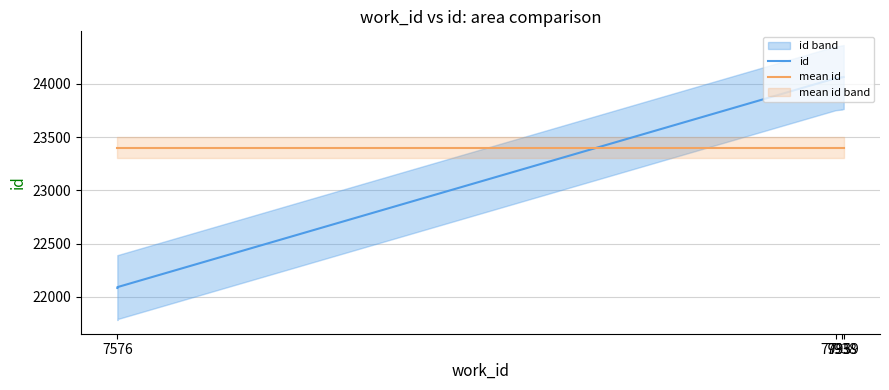

Count the number of data series in this chart.

2